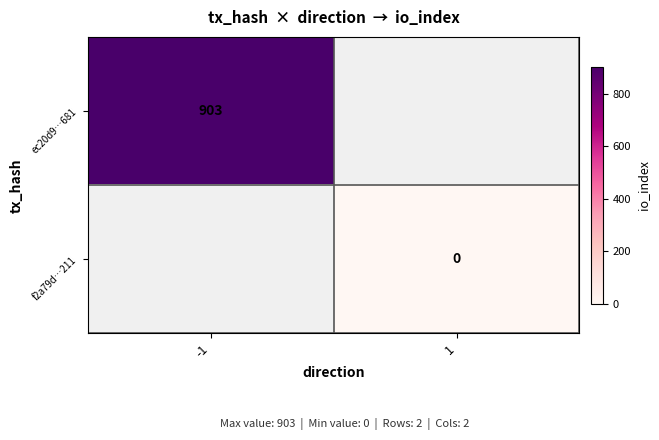

Is the value of f2a79d…211 at 1 greater than the value of ec20d9…681 at -1?

No